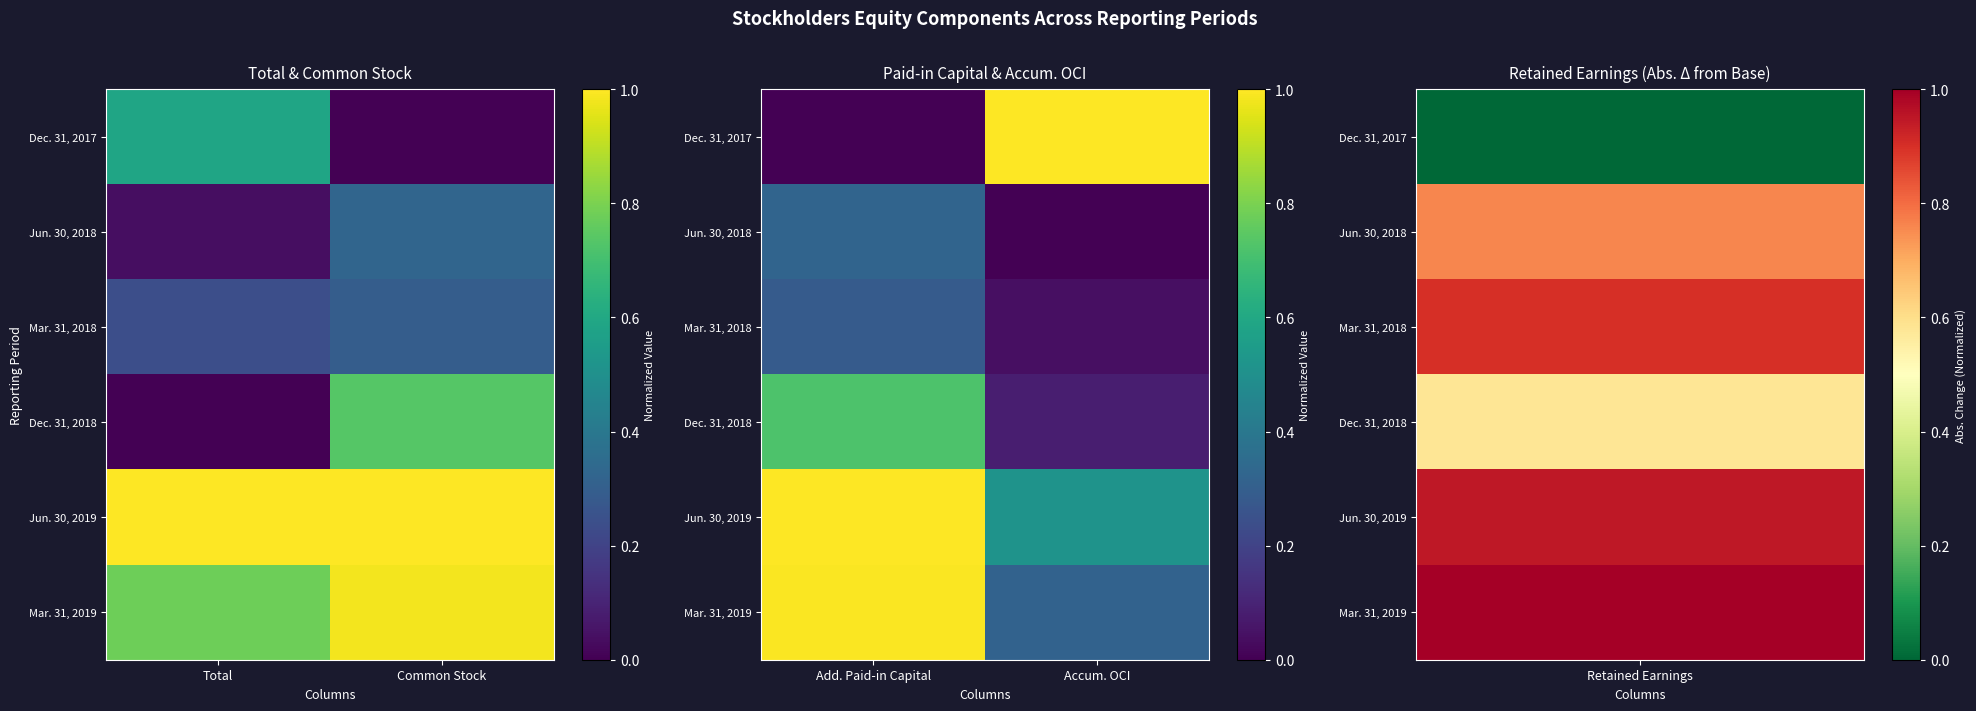

At which category does the chart reach its peak across all series?

Accum. OCI